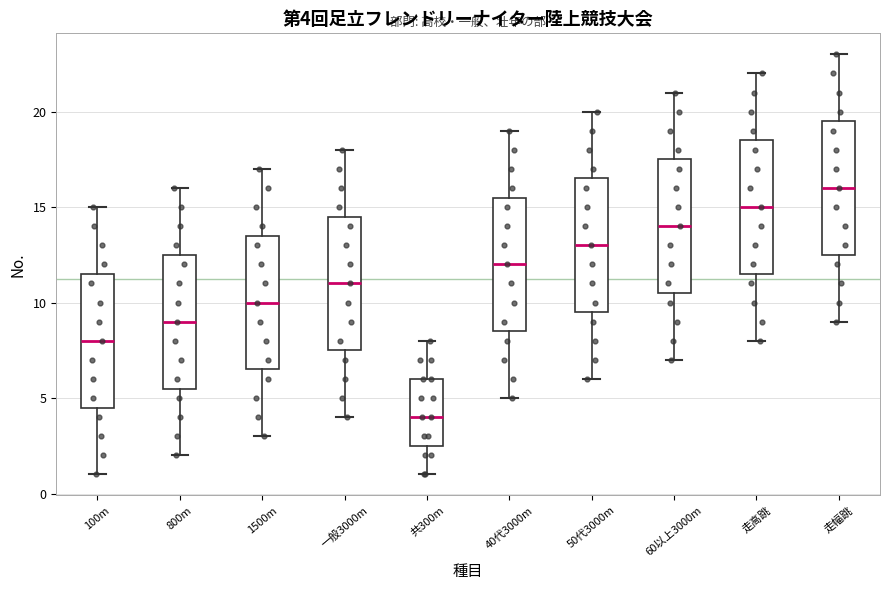

Which box's median line is the lowest?

共300m